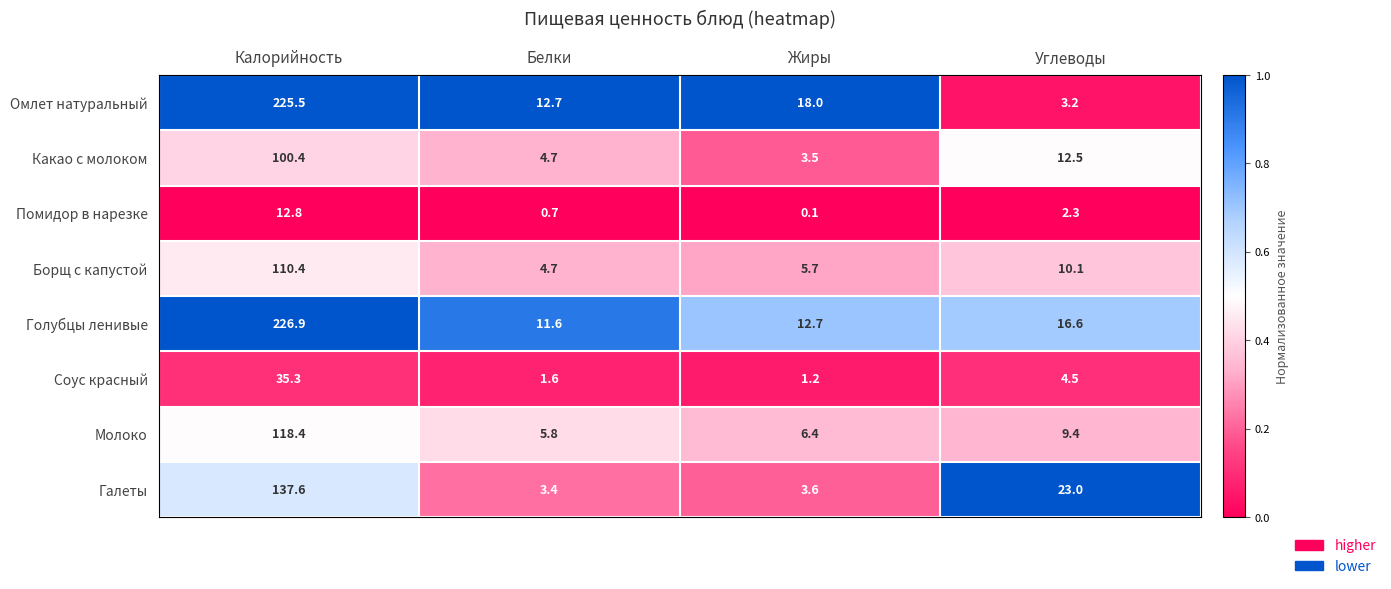

The value of Соус красный at Белки is 0.7. True or false?

False